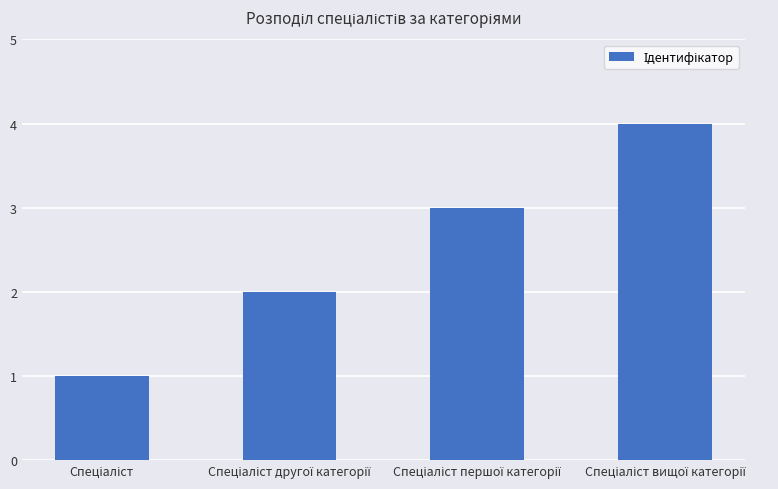

What is the greatest value displayed?

4